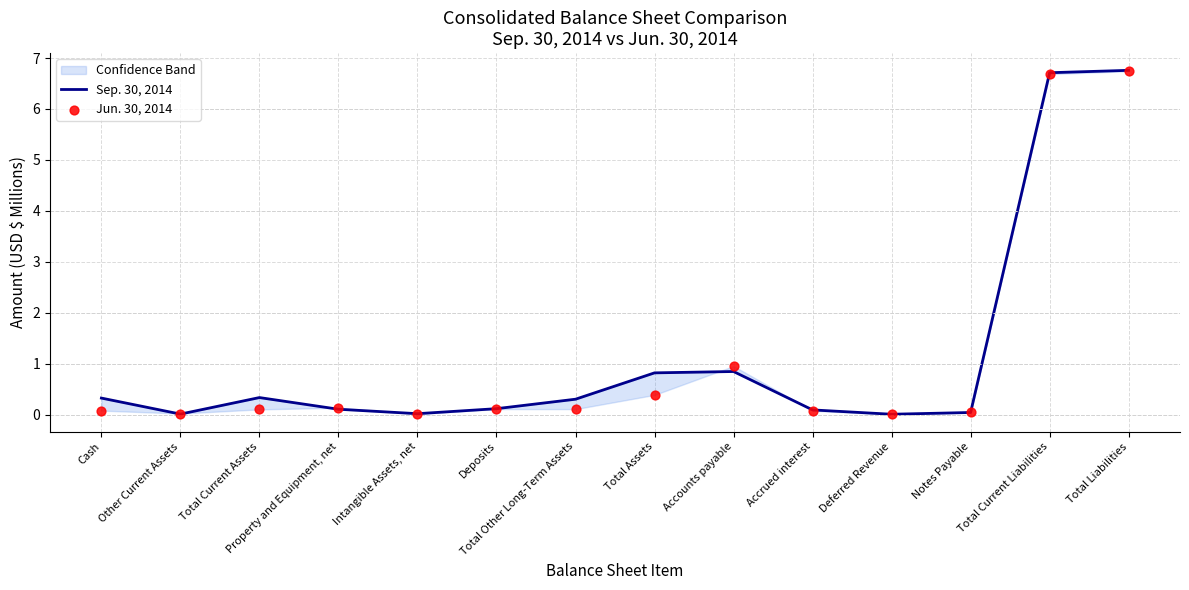

What is the total value across all series at Deposits?

0.2